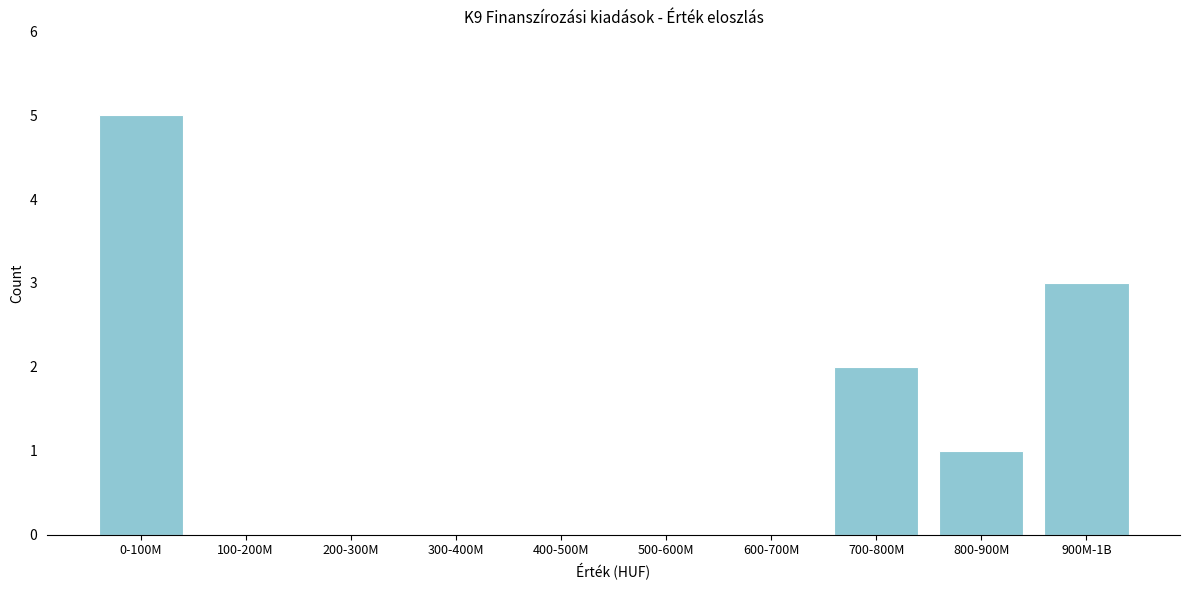

Reading left to right, extract all data points from this chart.

0-100M=5	100-200M=0	200-300M=0	300-400M=0	400-500M=0	500-600M=0	600-700M=0	700-800M=2	800-900M=1	900M-1B=3